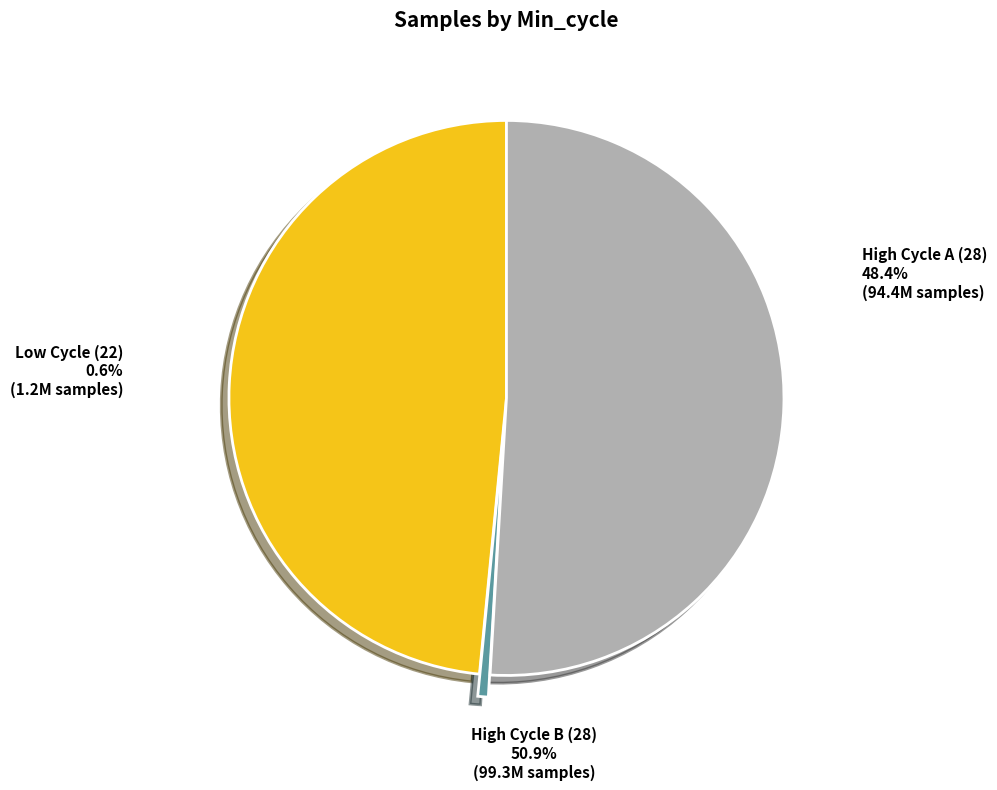

How many segments does this pie chart have?

3